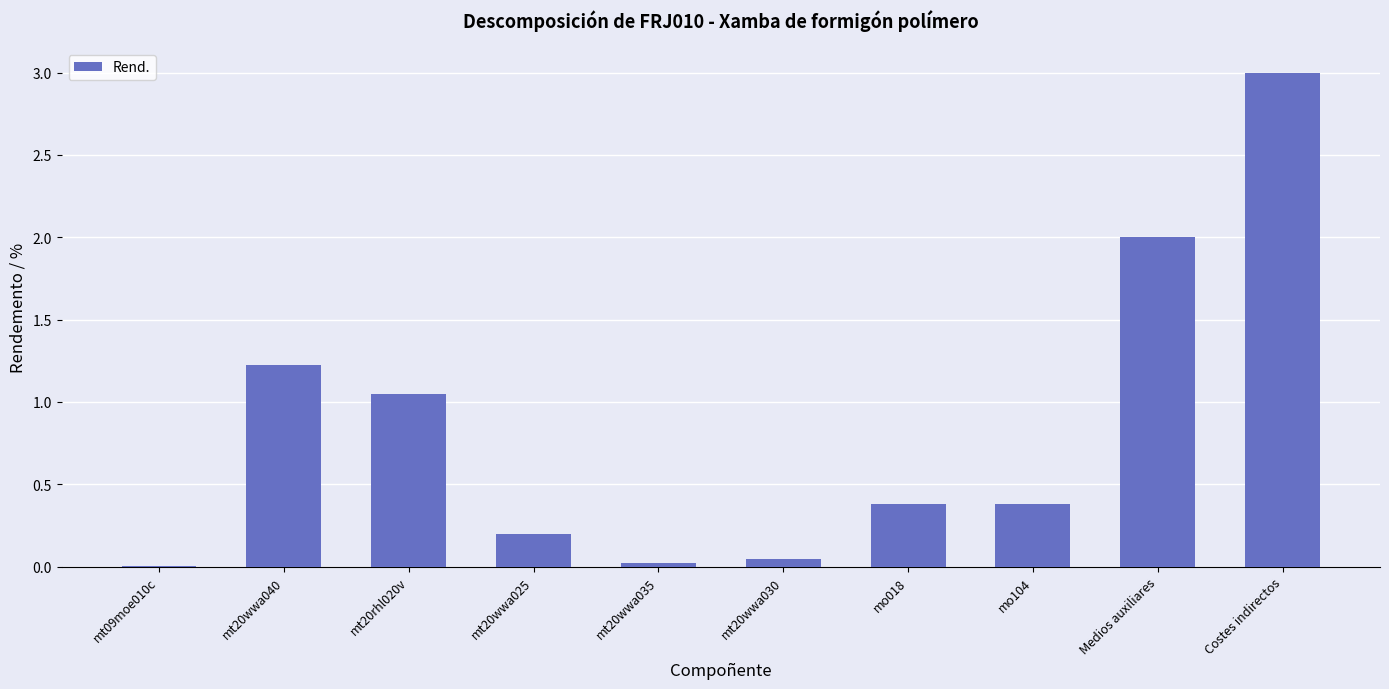

Which label corresponds to the largest value in the chart?

Costes indirectos